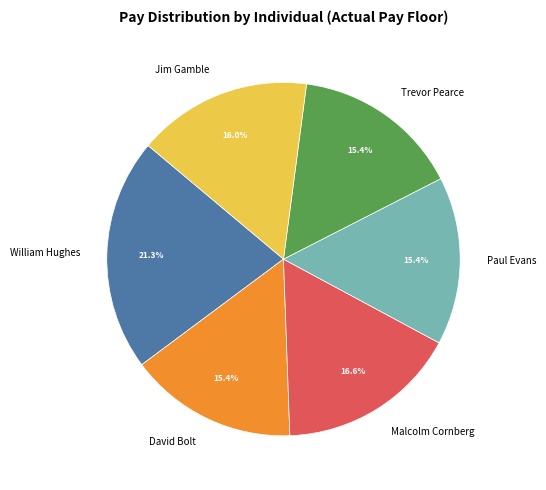

To the nearest percent, what is the average slice percentage?

17%